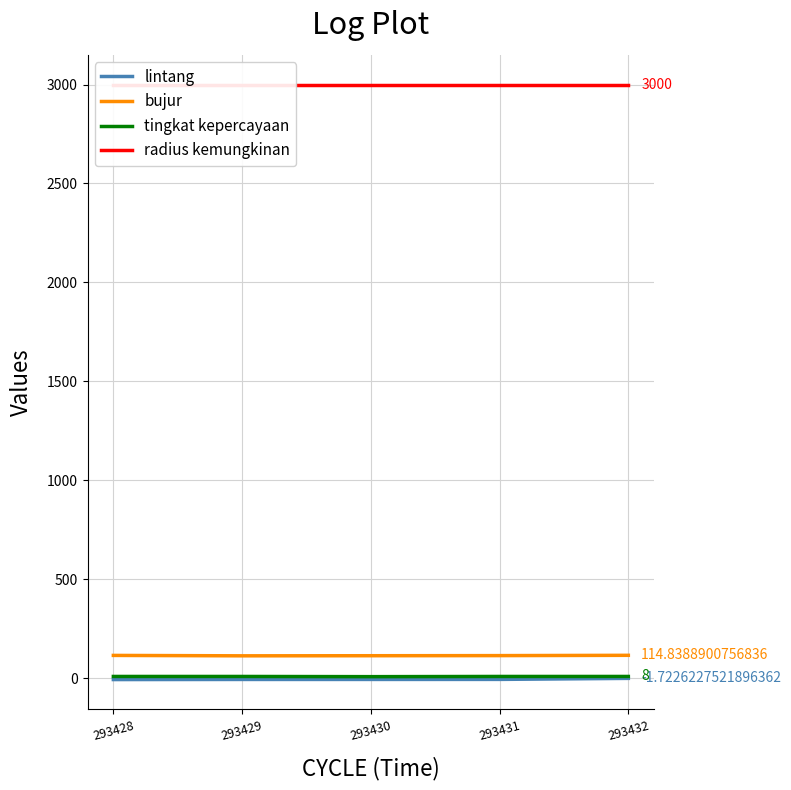

Reading right to left, list all the values displayed in this chart.

lintang: 293432=-1.7	293431=-6.9	293430=-7.1	293429=-7.2	293428=-7.8
bujur: 293432=114.8	293431=113.4	293430=112.8	293429=112.3	293428=114.4
tingkat kepercayaan: 293432=8.0	293431=8.0	293430=7.0	293429=8.0	293428=8.0
radius kemungkinan: 293432=3000.0	293431=3000.0	293430=3000.0	293429=3000.0	293428=3000.0